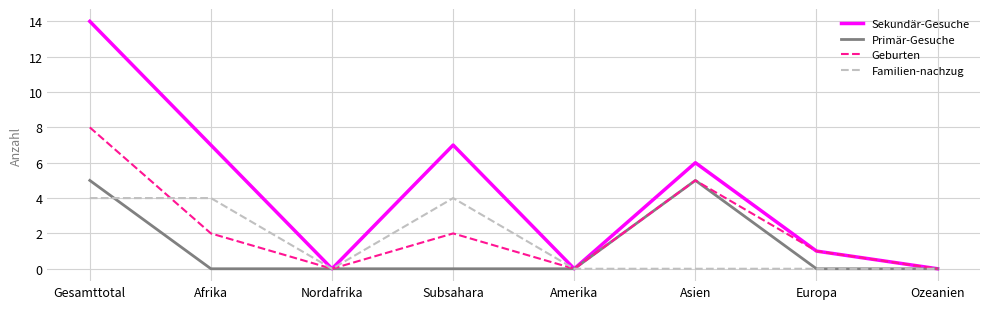

What value does the Sekundär-Gesuche series have at Gesamttotal, to the nearest 10?

10